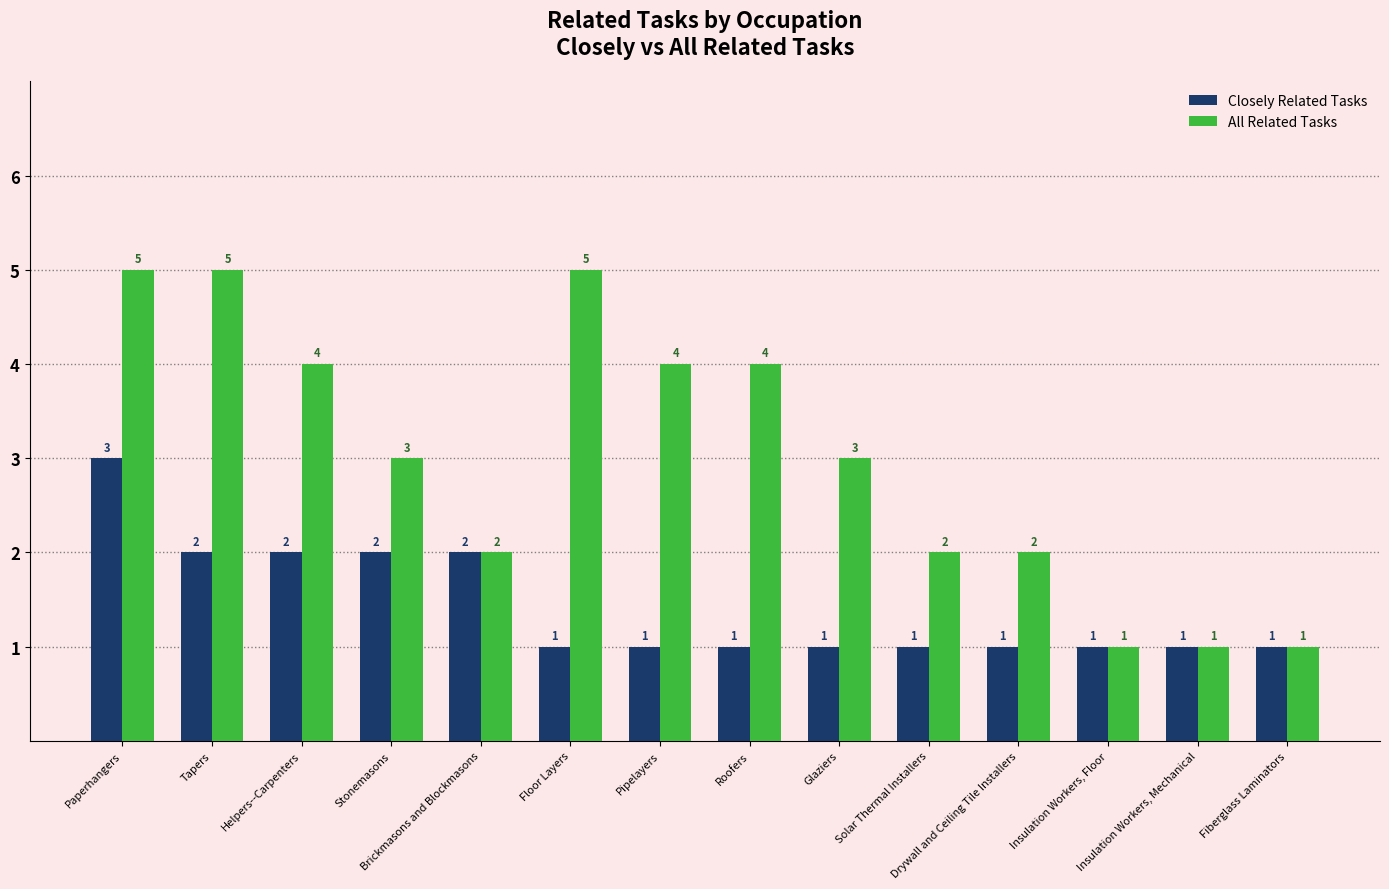

What is the highest value of the All Related Tasks series?

5